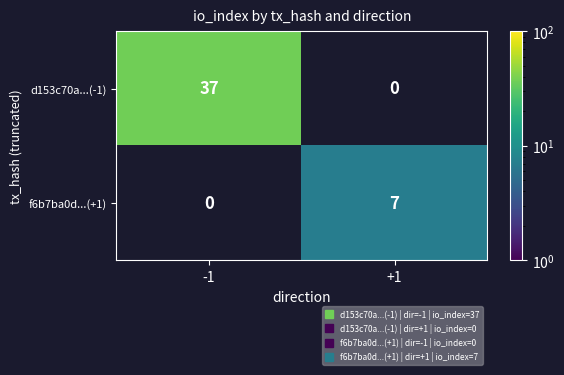

How many distinct data groups are displayed?

2